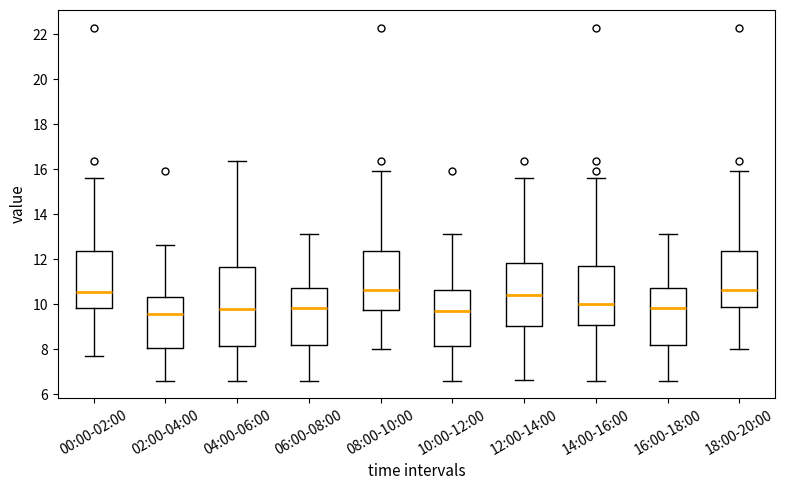

Where is the upper edge of the box for 10:00-12:00 on the y-axis? The values are not printed on the chart, so give them approximately, as read against the axis.

10.6